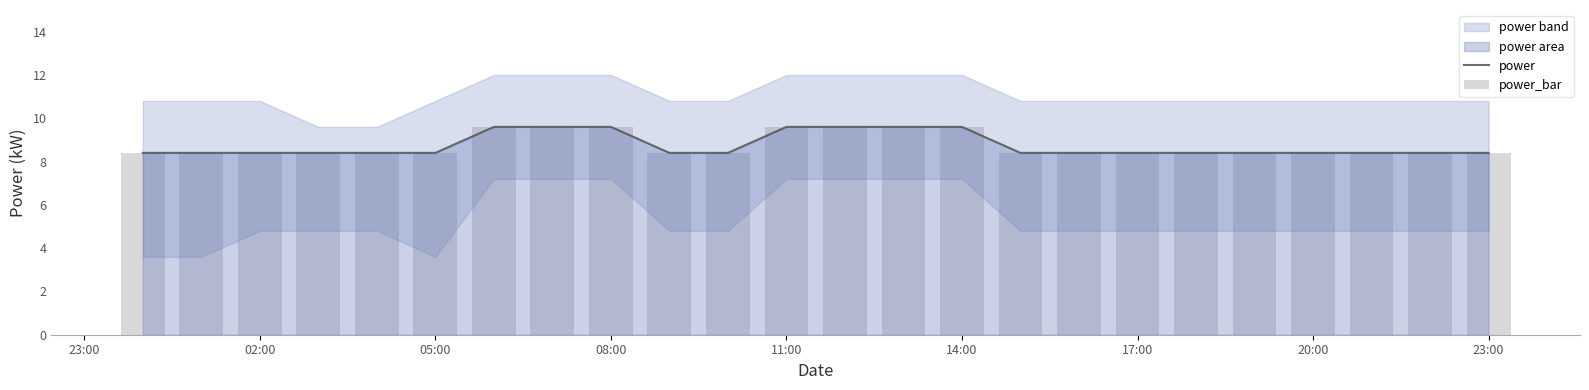

At how many categories does at least one series exceed 8?

24